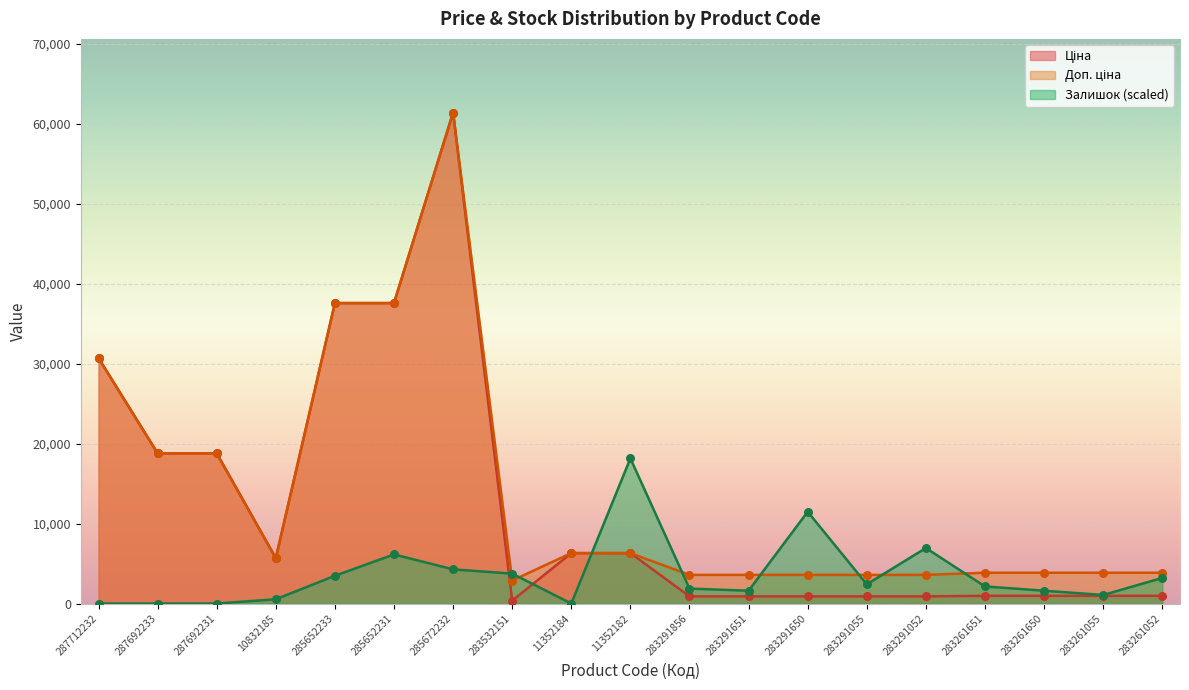

Which series has the largest Y range (max minus min)?

Ціна